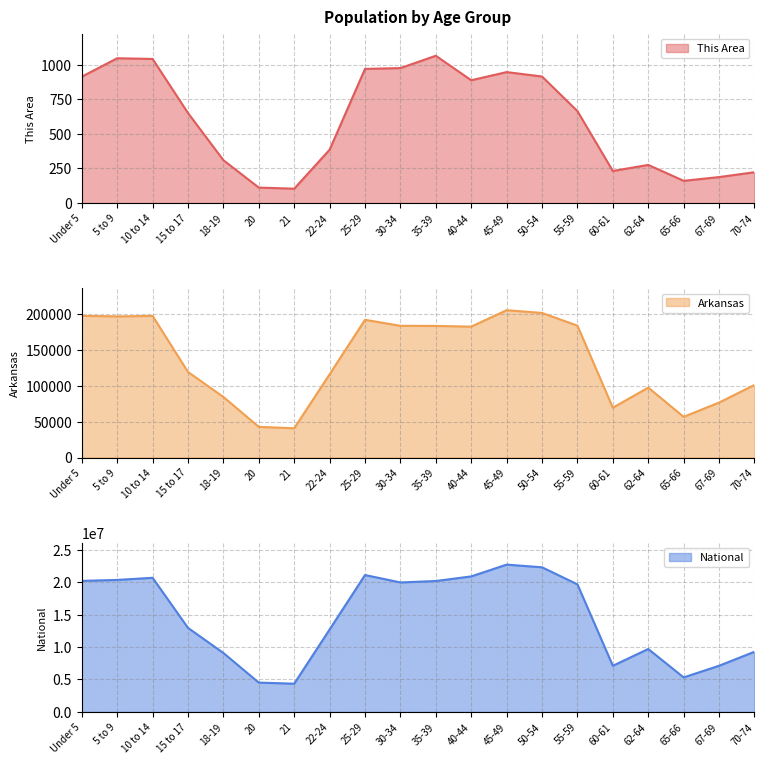

What is the greatest value displayed?

22708591